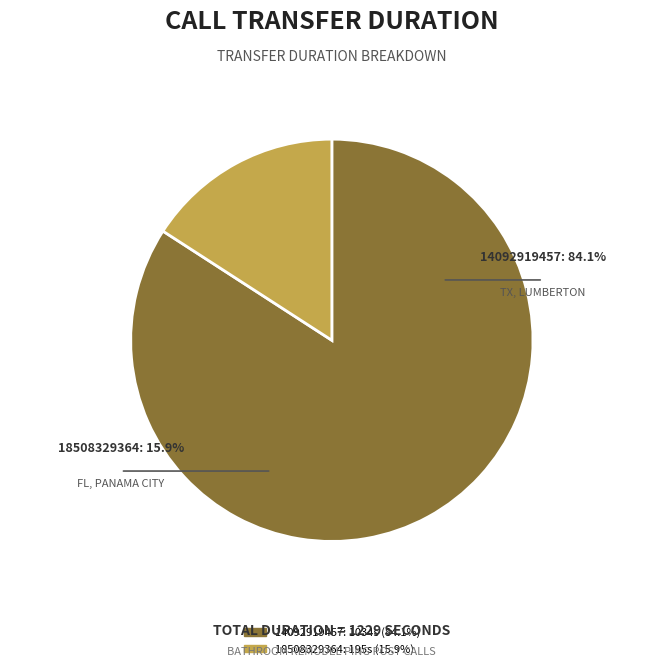

To the nearest percent, what portion does 14092919457 represent?

84%